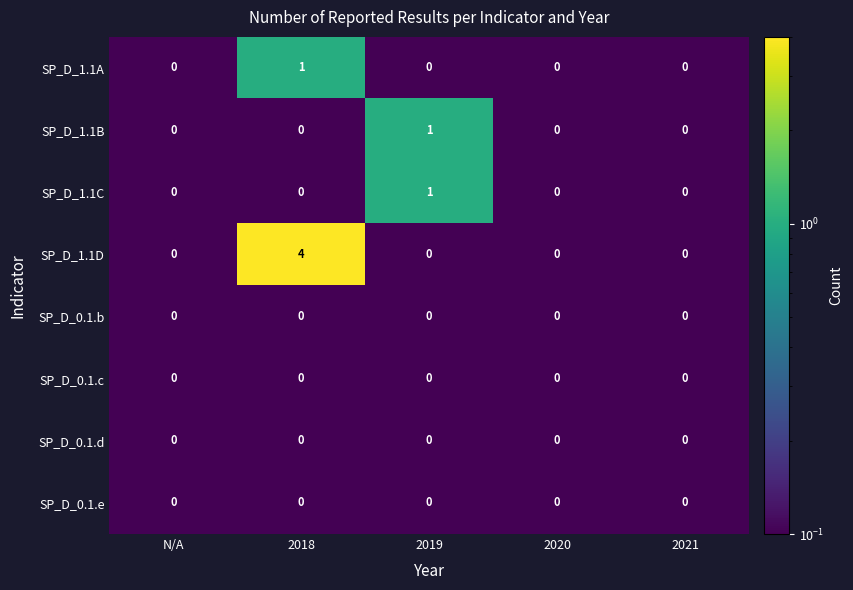

Which series has the largest range (max minus min)?

SP_D_1.1D